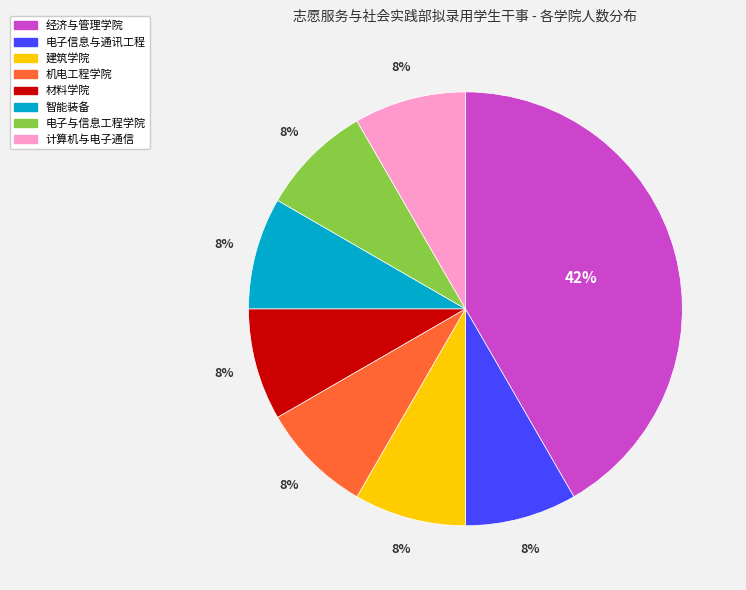

What is the ratio of the value at 建筑学院 to the value at 智能装备?

1.0